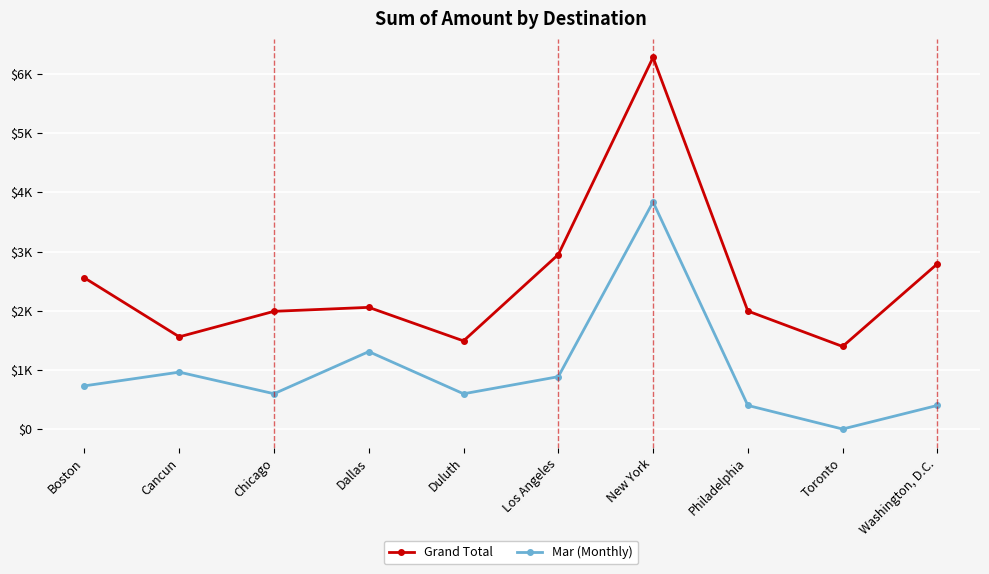

Rank the categories by Grand Total value from highest to lowest.

New York, Los Angeles, Washington, D.C., Boston, Dallas, Philadelphia, Chicago, Cancun, Duluth, Toronto